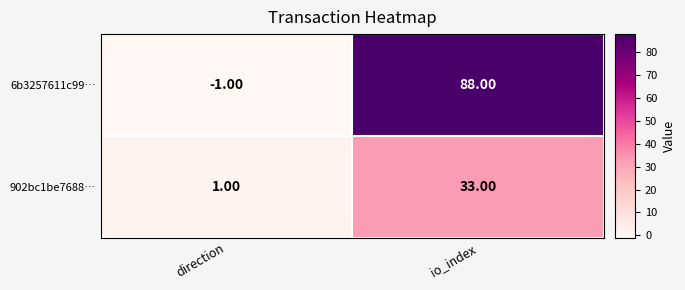

Rank the series by their maximum value, from lowest to highest.

902bc1be7688…, 6b3257611c99…